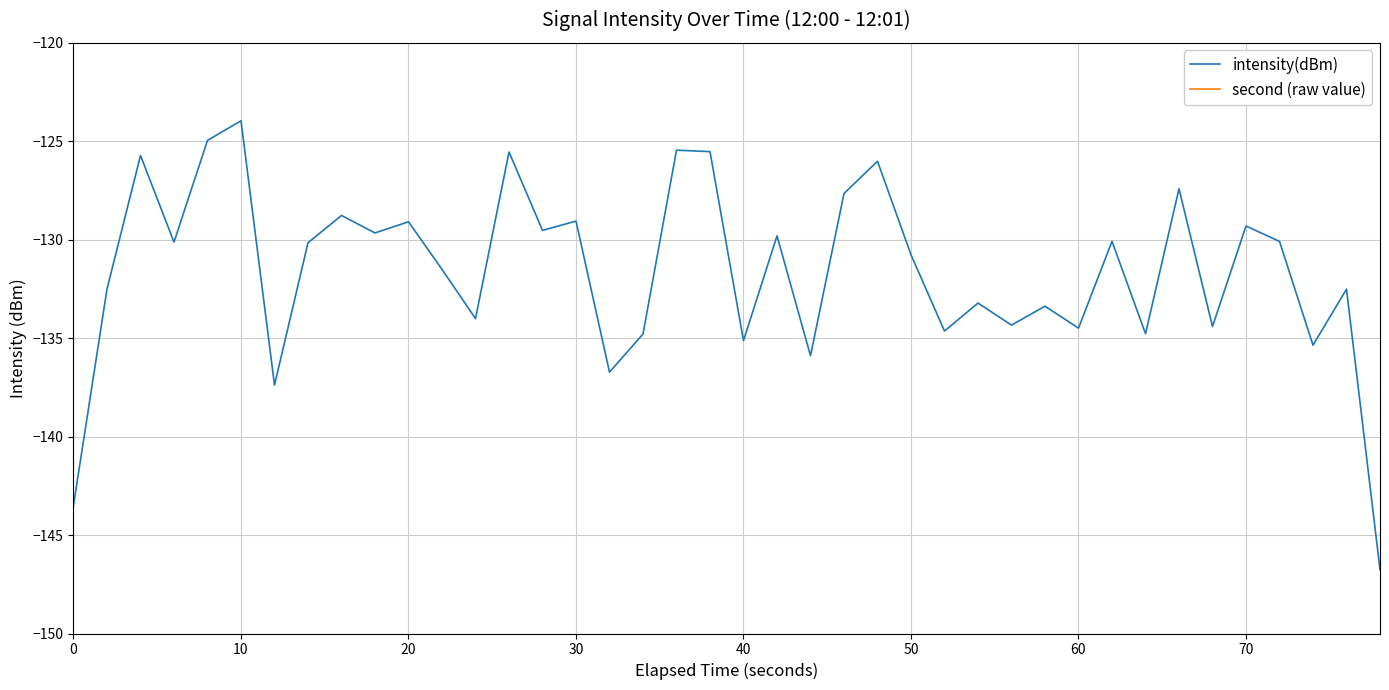

What is the maximum value for intensity(dBm)?

-124.0